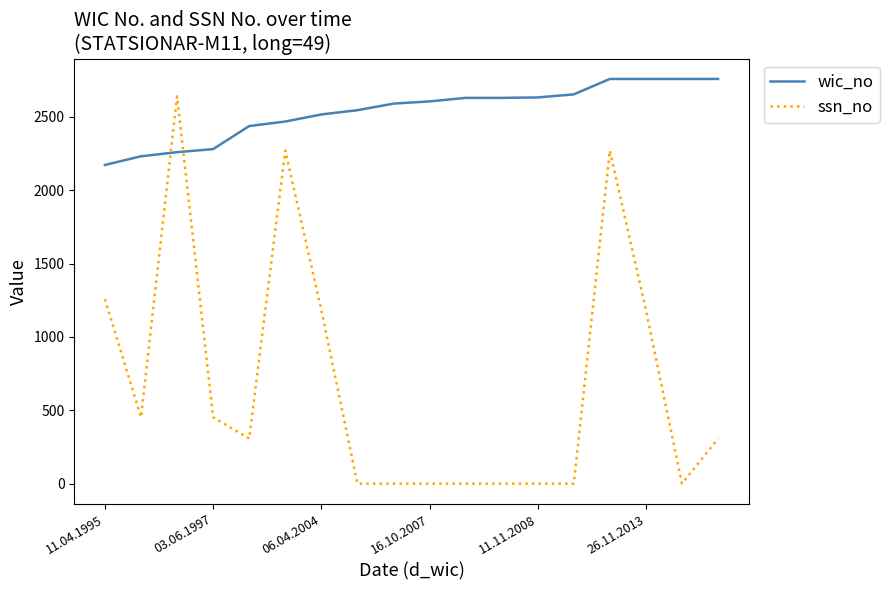

What is the difference between the maximum and minimum values in the ssn_no series?

2639